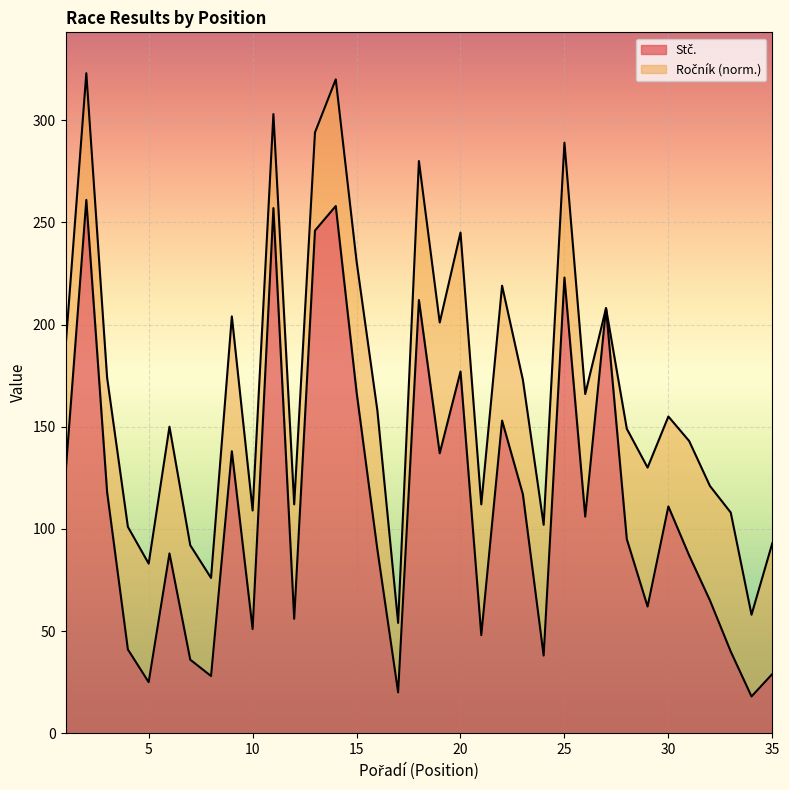

What is the value of the 28th point from the left?

95